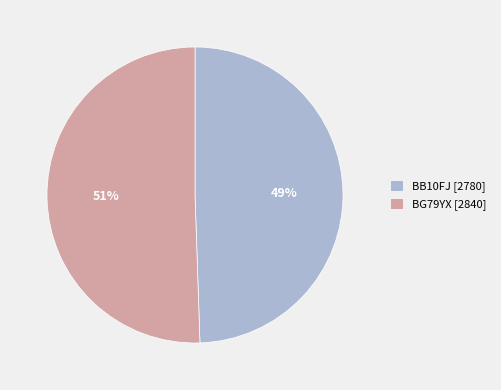

To the nearest percent, what is the average slice percentage?

50%